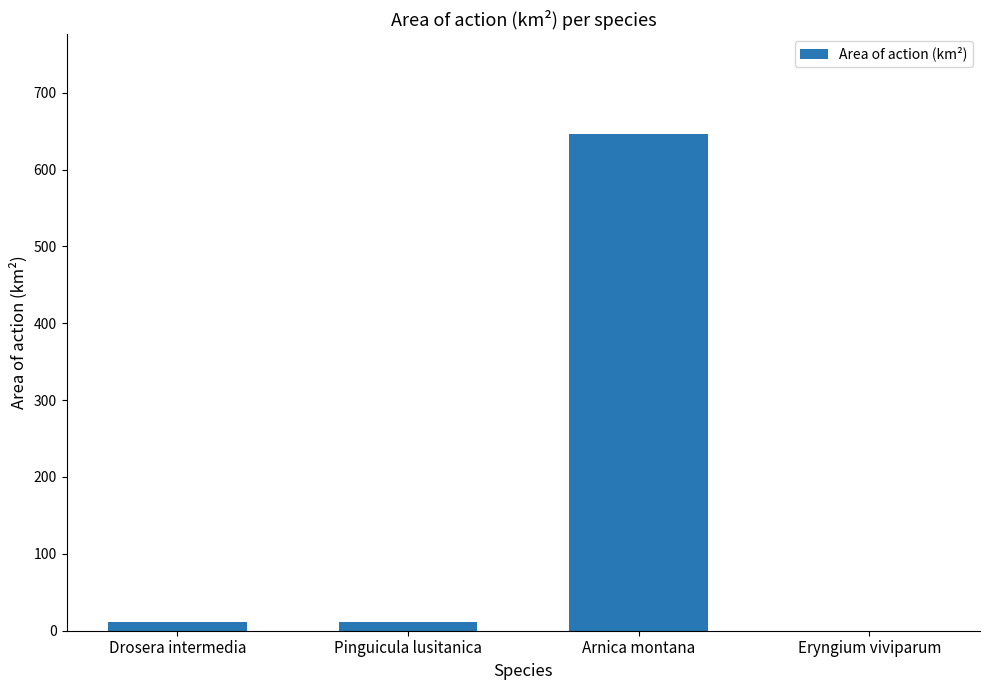

The chart shows a value of 11.0 at Drosera intermedia. True or false?

True